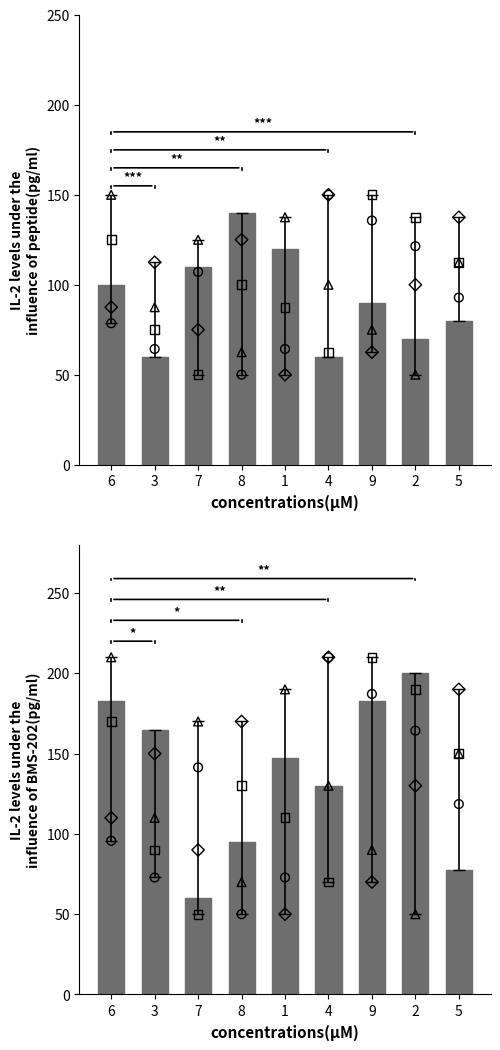

At how many categories does at least one series exceed 117?

9